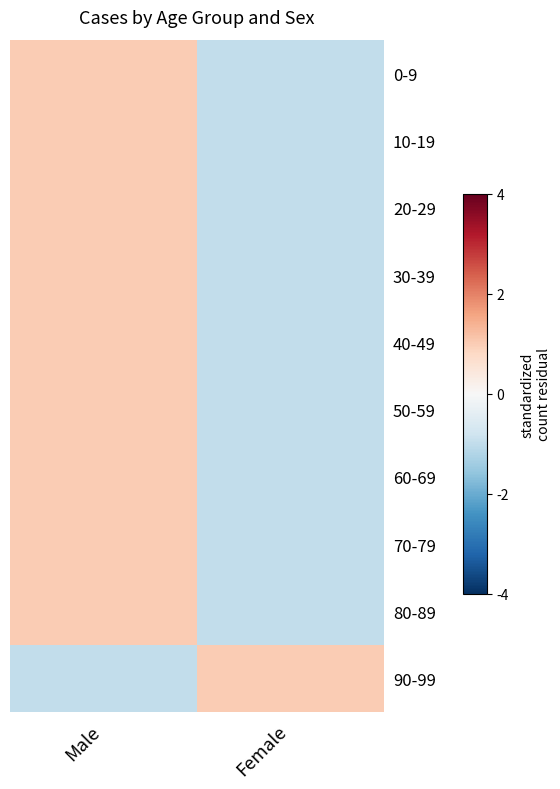

Which series changed the most between Male and Female?

0-9